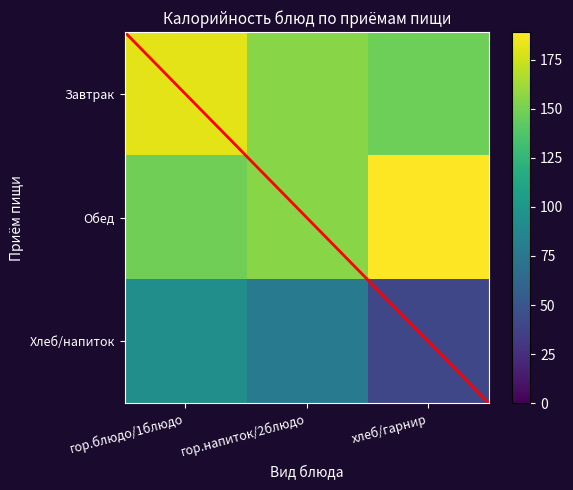

True or false: Хлеб/напиток has a value of 167.7 at гор.блюдо/1блюдо.

False